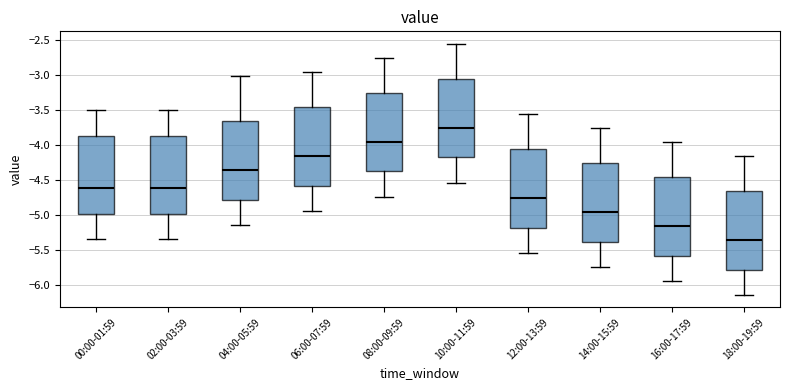

Where does the median line of the box for 14:00-15:59 sit on the y-axis? The values are not printed on the chart, so give them approximately, as read against the axis.

-4.95